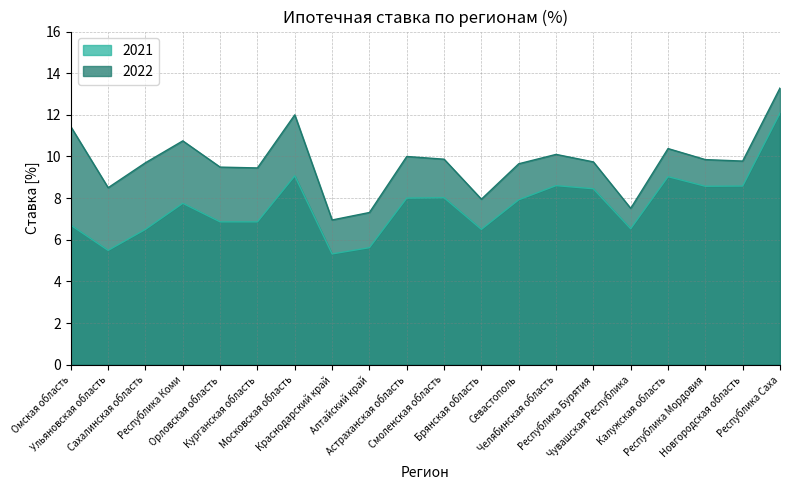

Does the chart display data point markers on the line(s)?

No